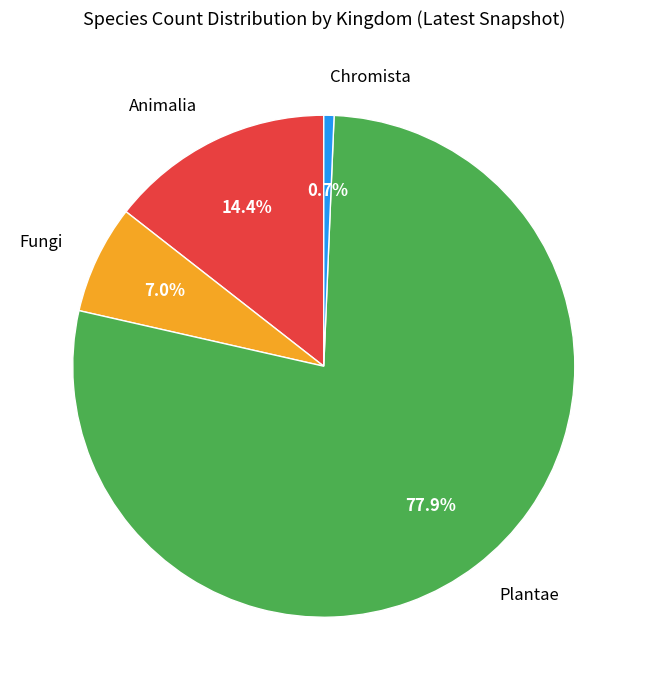

How many slices are in this pie chart?

4